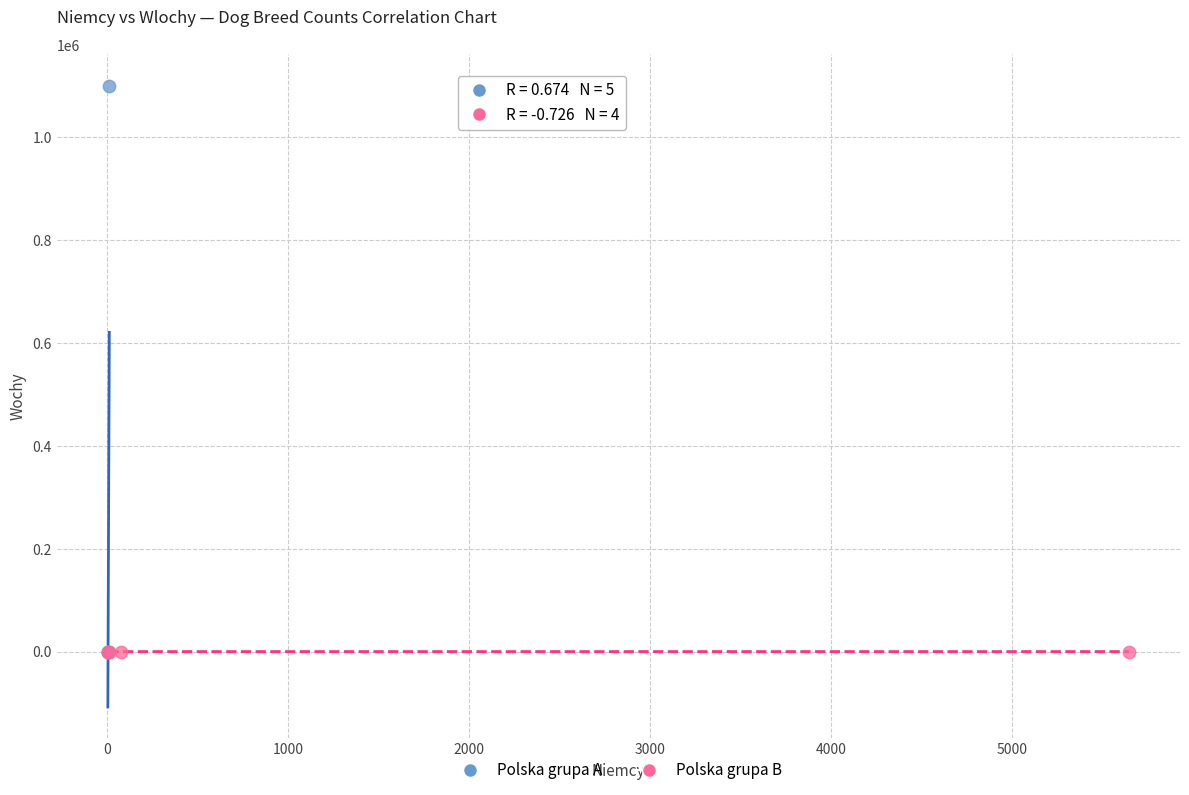

Which series has the widest spread of Y values?

Polska grupa A